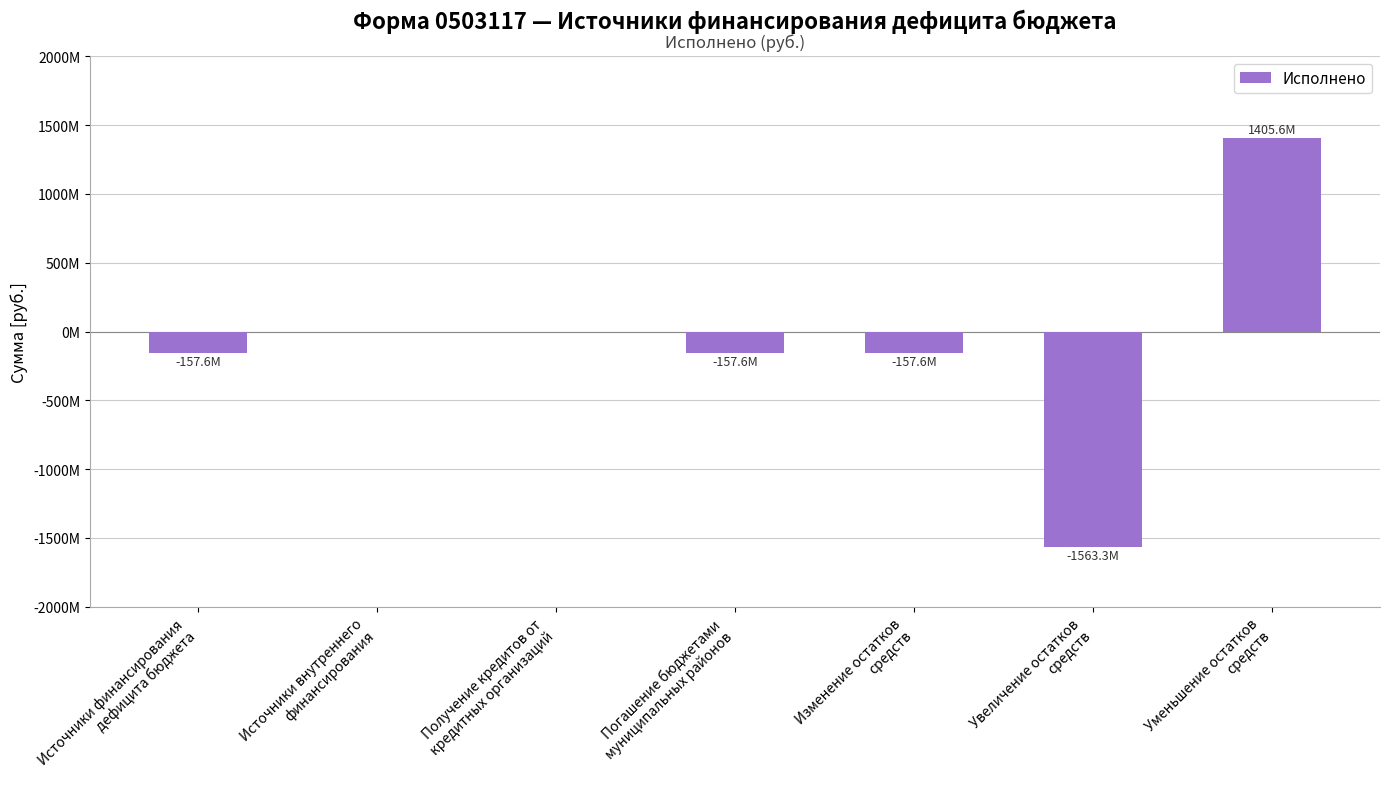

Does the chart contain any negative values?

Yes